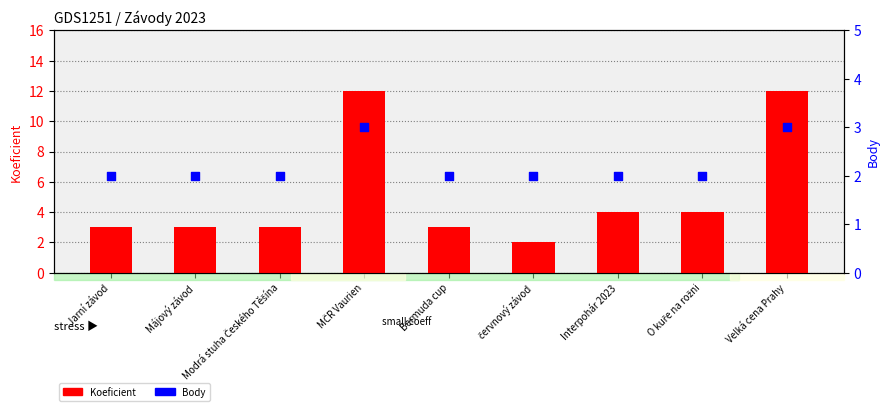

At which category is the sum across all series the highest?

MČR Vaurien